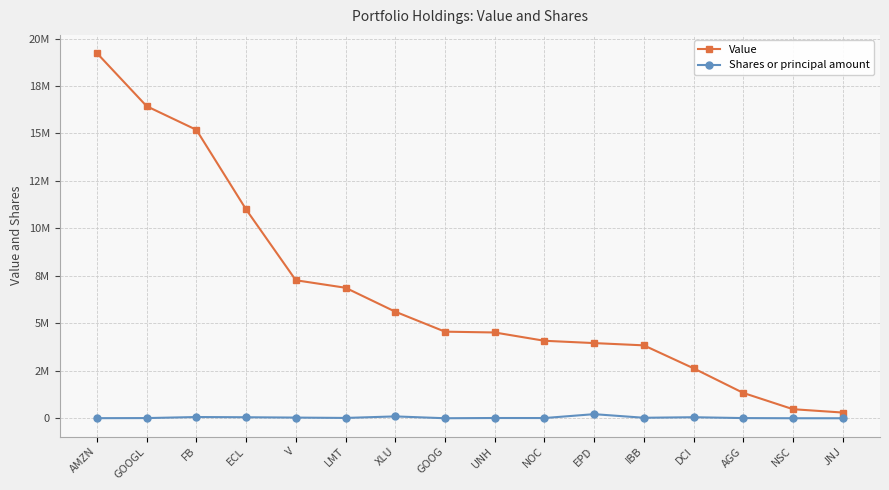

Reading left to right, extract all data points from this chart.

Value: AMZN=19232000	GOOGL=16438000	FB=15193000	ECL=11001000	V=7271000	LMT=6875000	XLU=5616000	GOOG=4563000	UNH=4520000	NOC=4083000	EPD=3961000	IBB=3842000	DCI=2633000	AGG=1336000	NSC=479000	JNJ=303000
Shares or principal amount: AMZN=6971	GOOGL=11592	FB=66909	ECL=55297	V=37638	LMT=18839	XLU=99529	GOOG=3228	UNH=15326	NOC=13282	EPD=217973	IBB=28109	DCI=56601	AGG=11303	NSC=2729	JNJ=2156